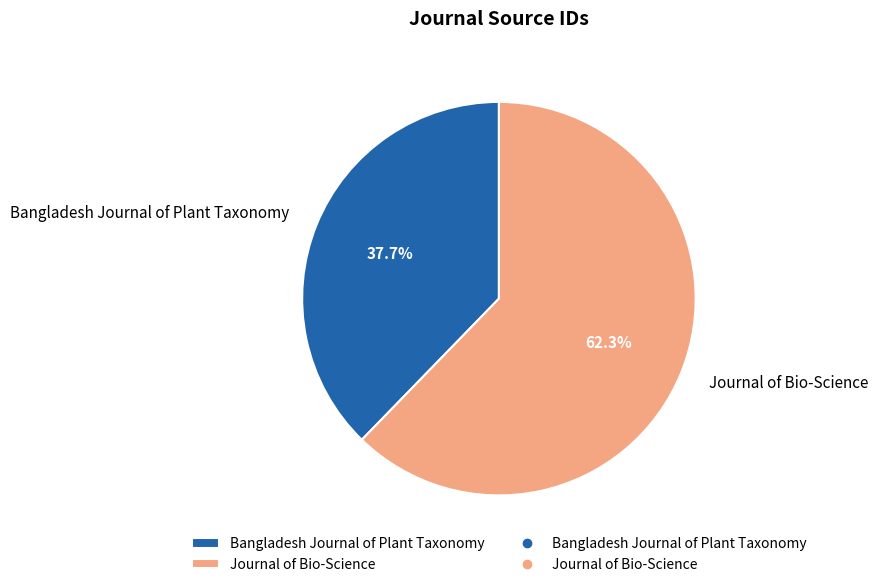

What percentage is the Bangladesh Journal of Plant Taxonomy slice, to the nearest percent?

38%